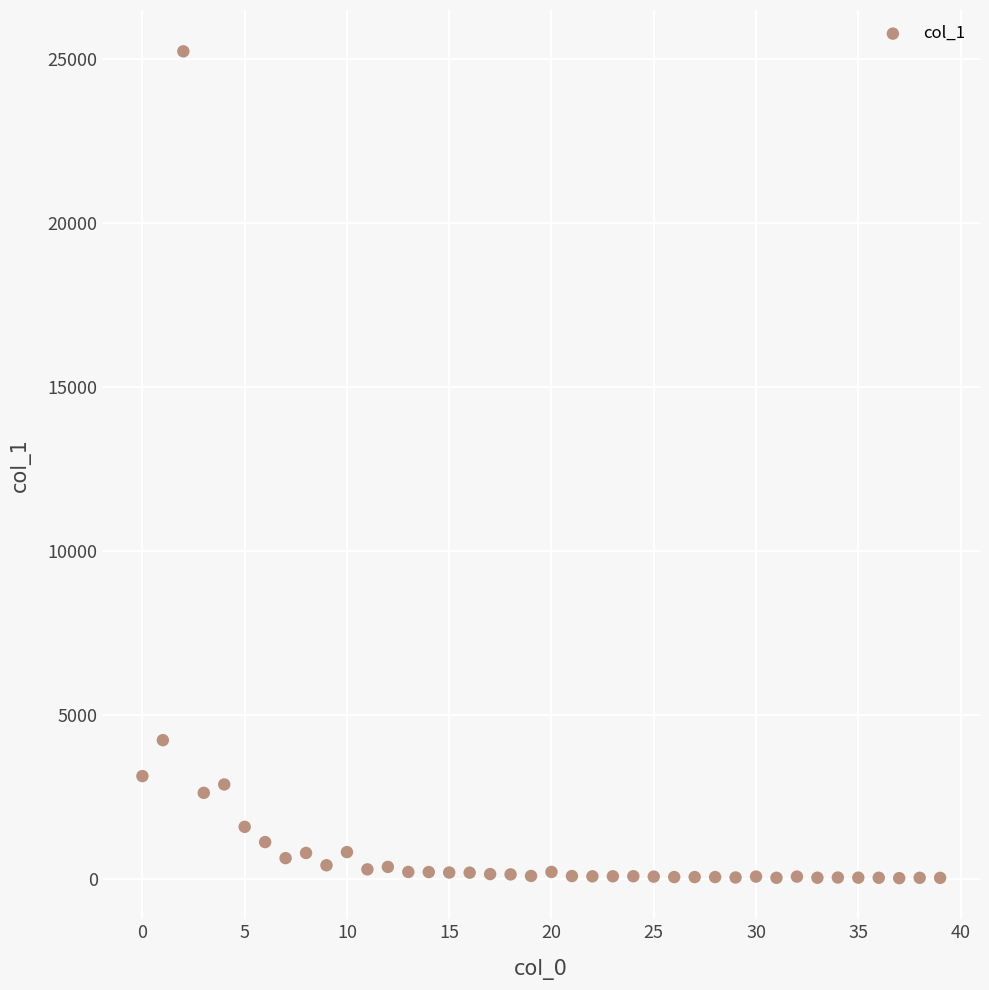

What is the range of Y values (max minus min)?

25206